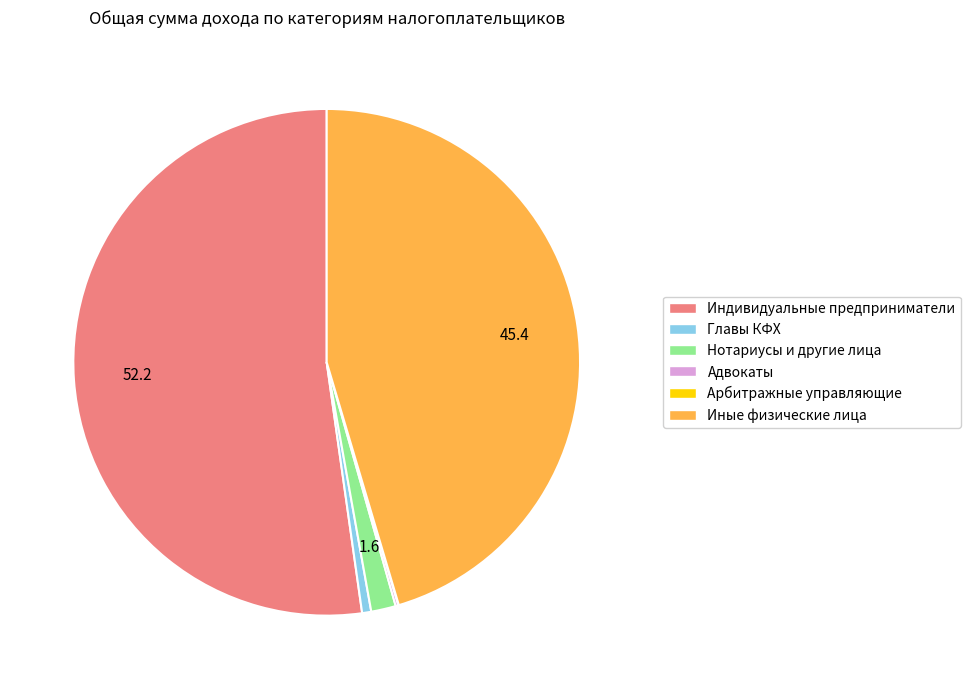

Is there a majority slice in this chart?

Yes